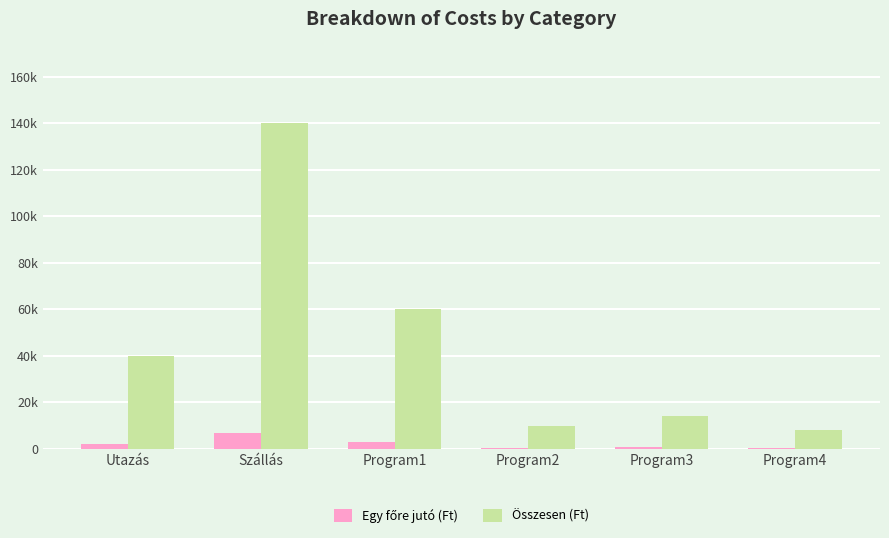

Are the bars grouped side by side (vs. stacked)?

Yes